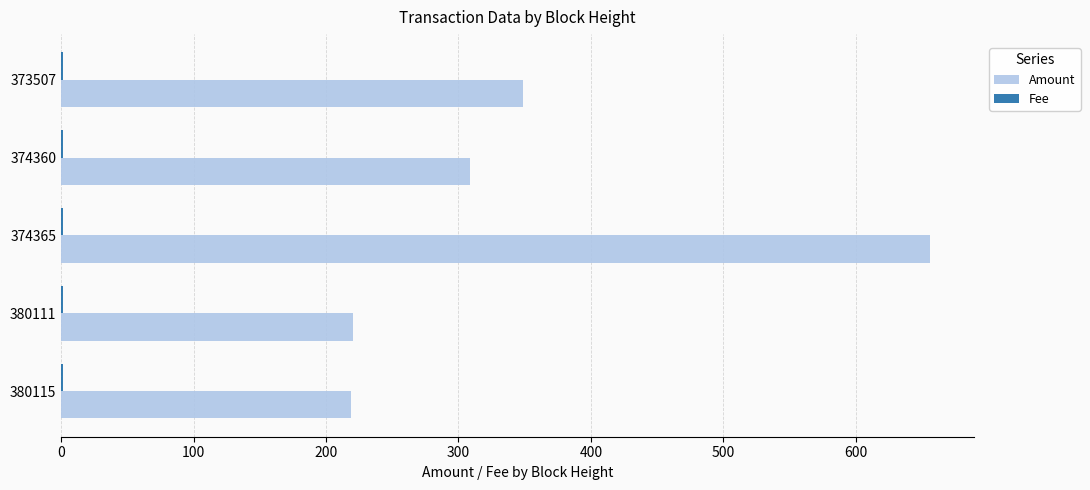

Which series has the widest spread of values?

Amount